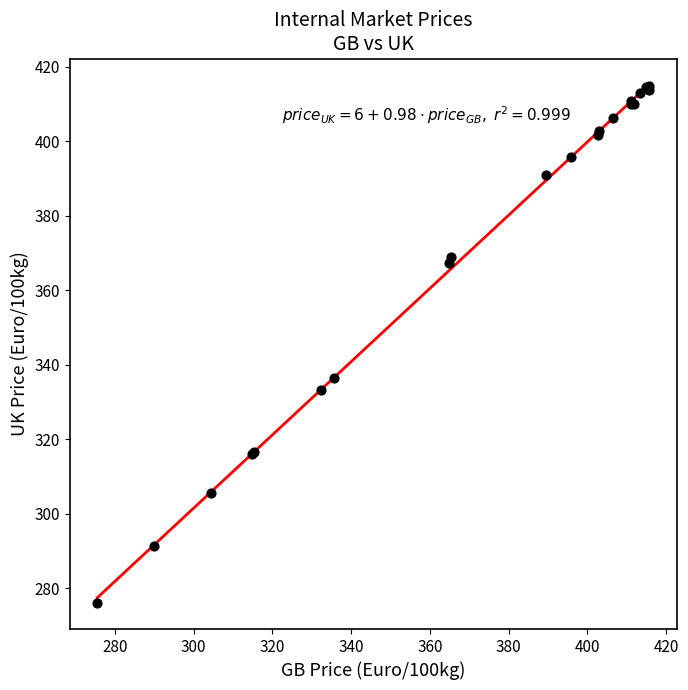

What Y value in the scatter plot is closest to 345?

336.4